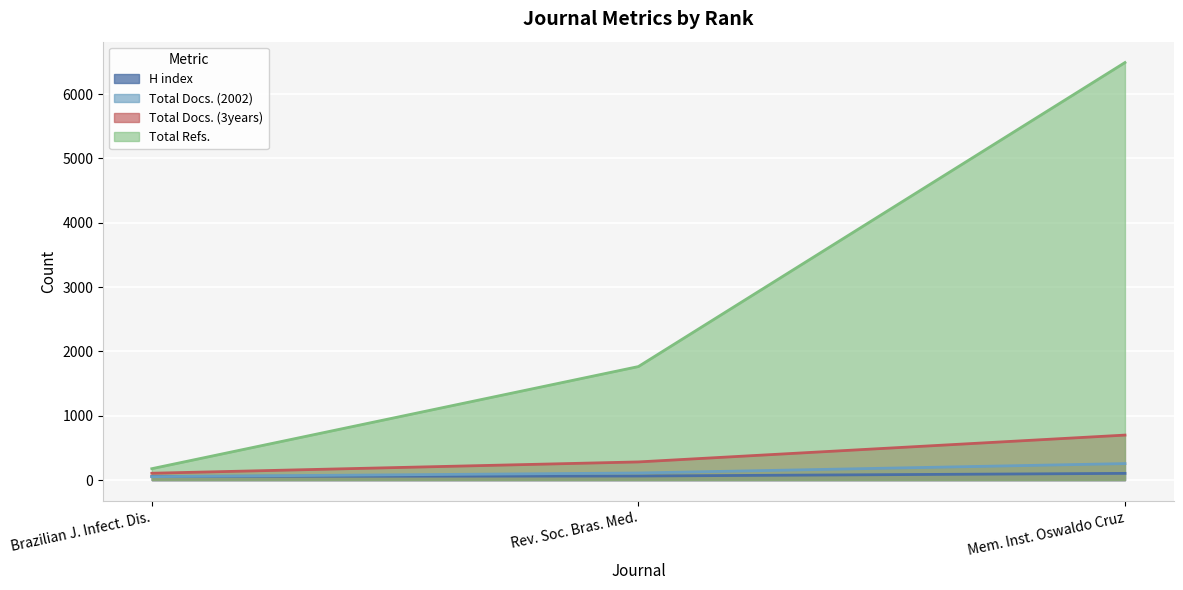

Reading left to right, what are all the values shown in this chart?

H index: 57	63	104
Total Docs. (2002): 53	110	256
Total Docs. (3years): 106	282	699
Total Refs.: 177	1764	6489